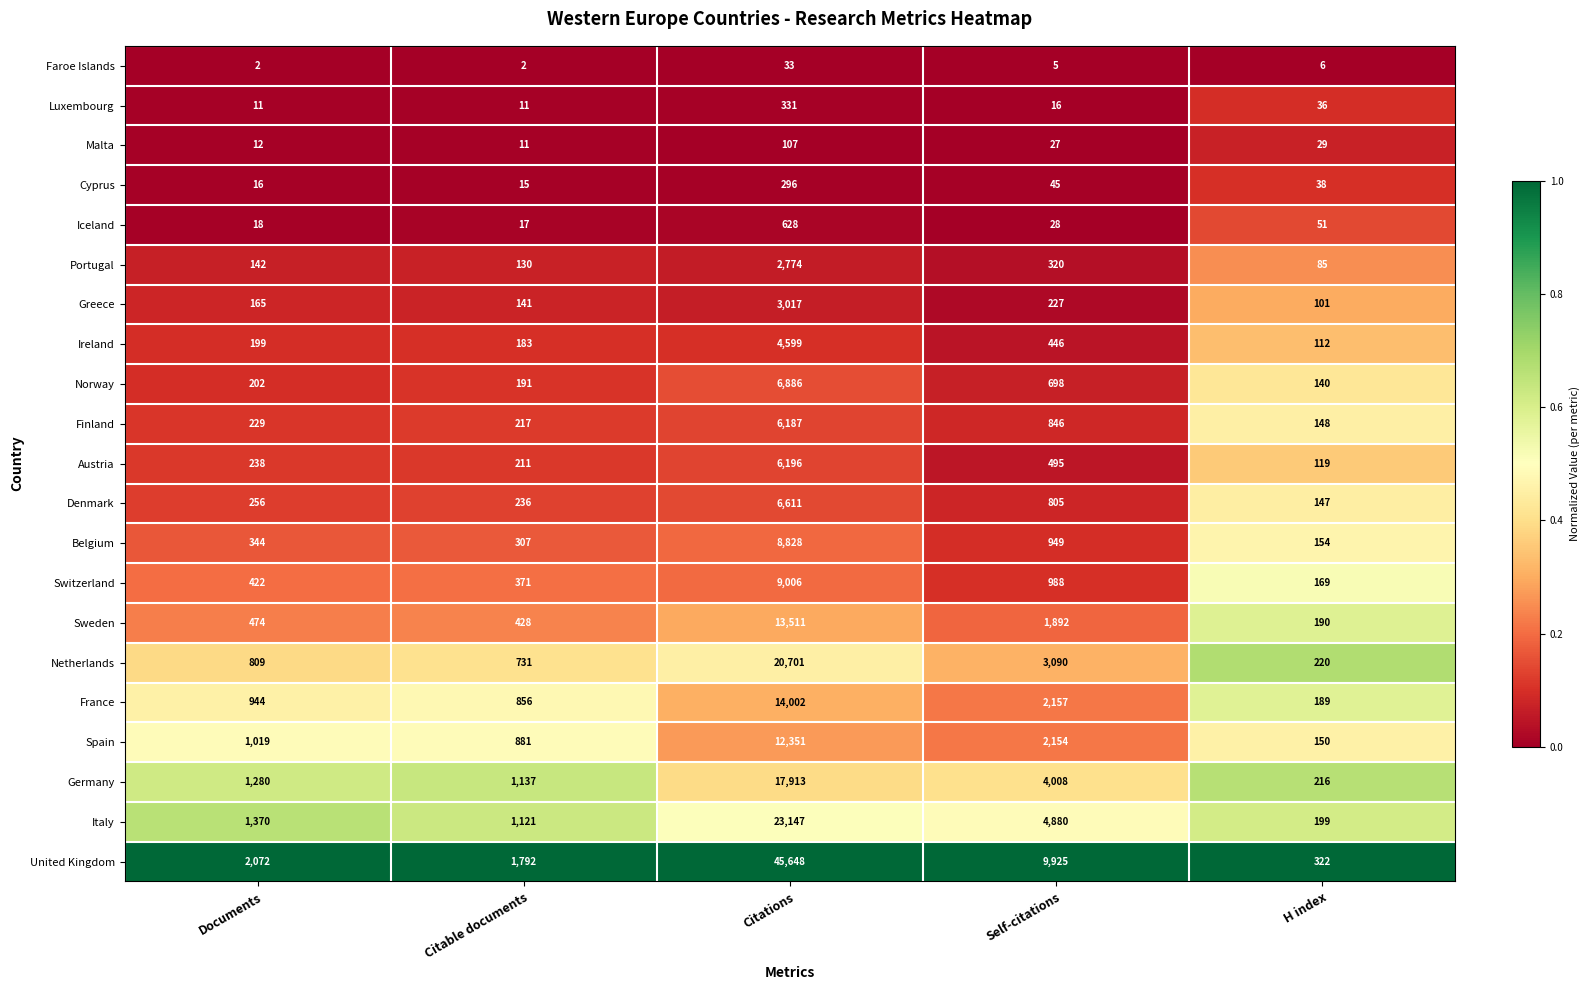

What is the sum of the Germany values at H index and Citations?

18129